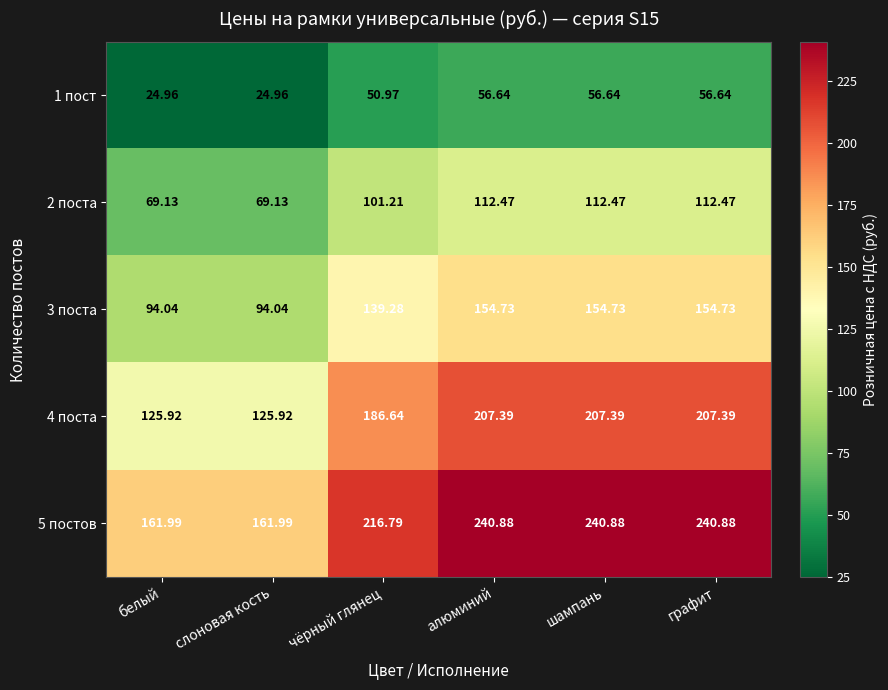

Is the value of 5 постов at алюминий greater than the value of 1 пост at шампань?

Yes